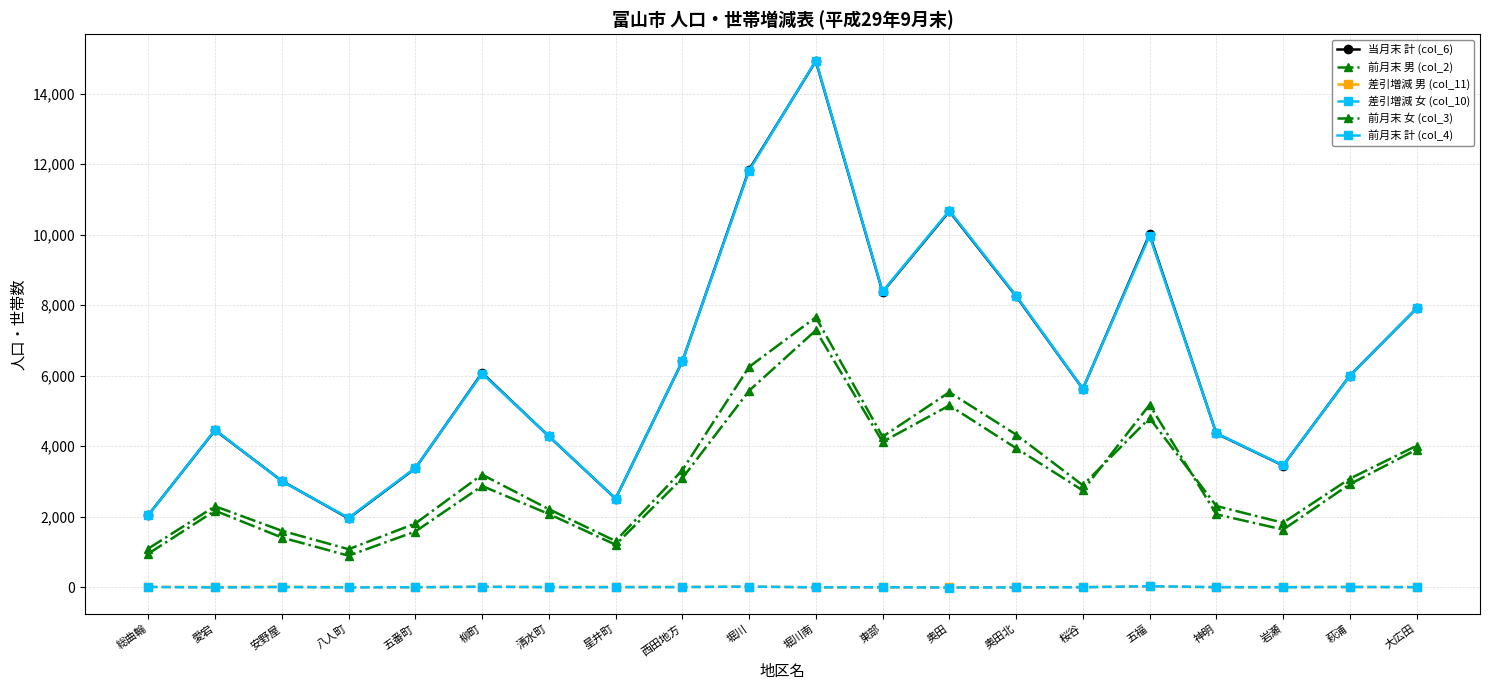

Where does the 前月末 計 (col_4) series first go above 5995?

柳町